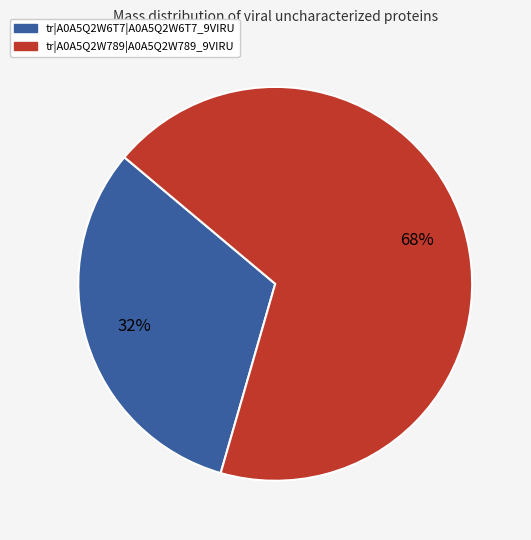

Rank the categories by value from highest to lowest.

tr|A0A5Q2W789|A0A5Q2W789_9VIRU, tr|A0A5Q2W6T7|A0A5Q2W6T7_9VIRU